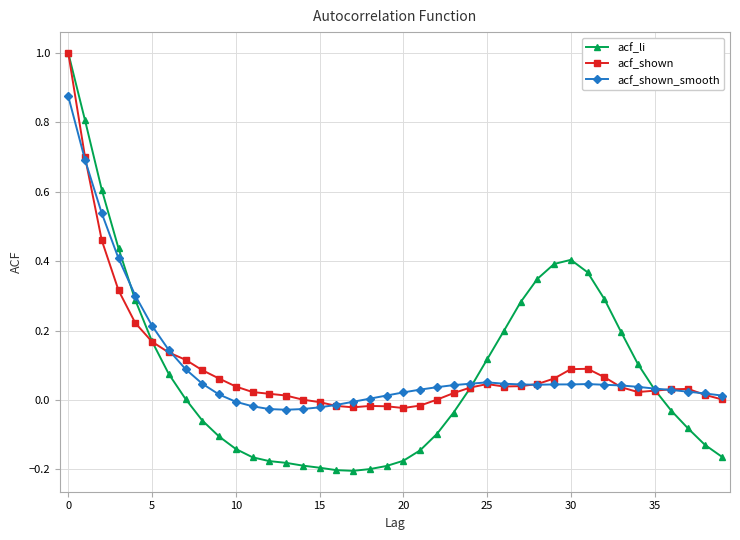

Which series has the largest range (max minus min)?

acf_li